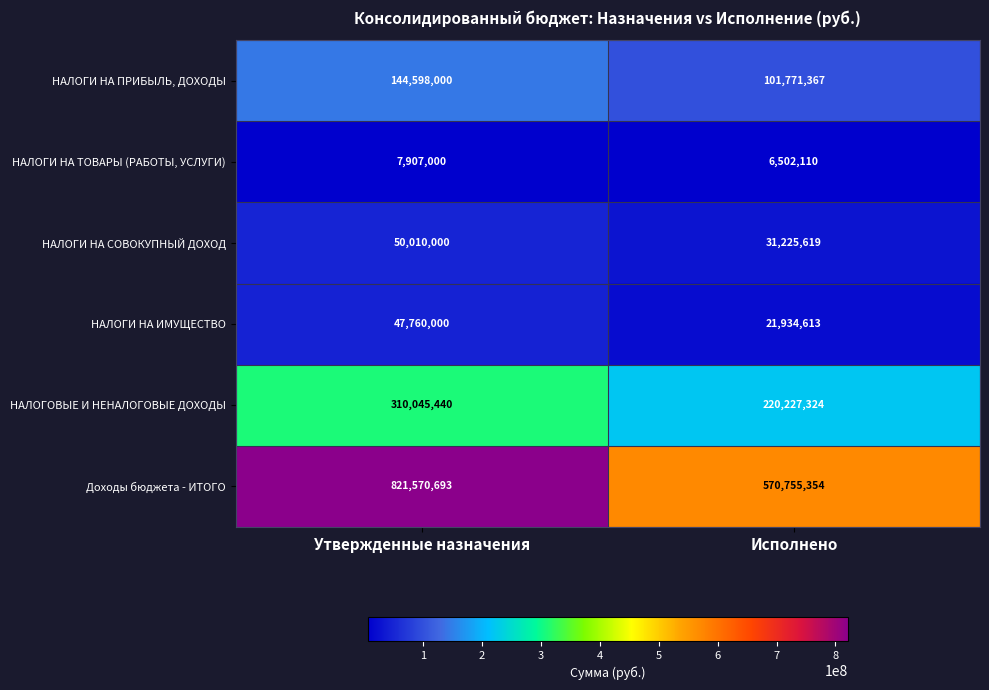

What is the minimum value shown in the chart?

6502110